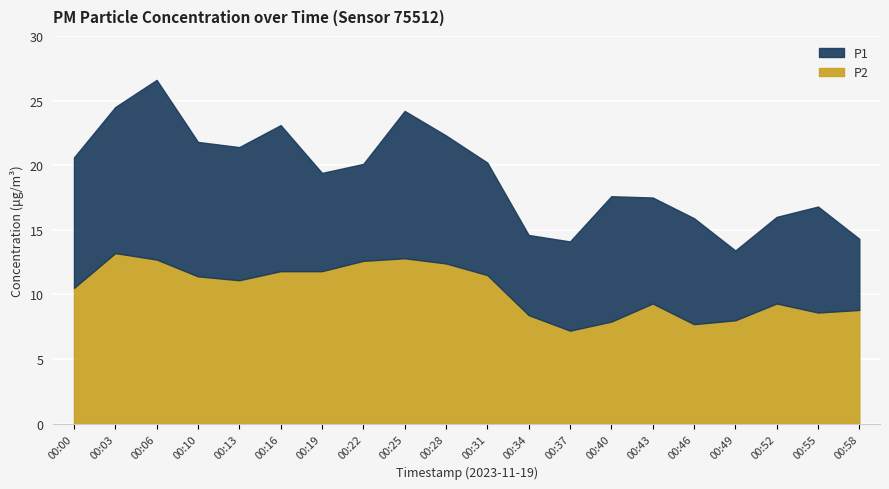

At which label is P2 closest to 10?

00:00